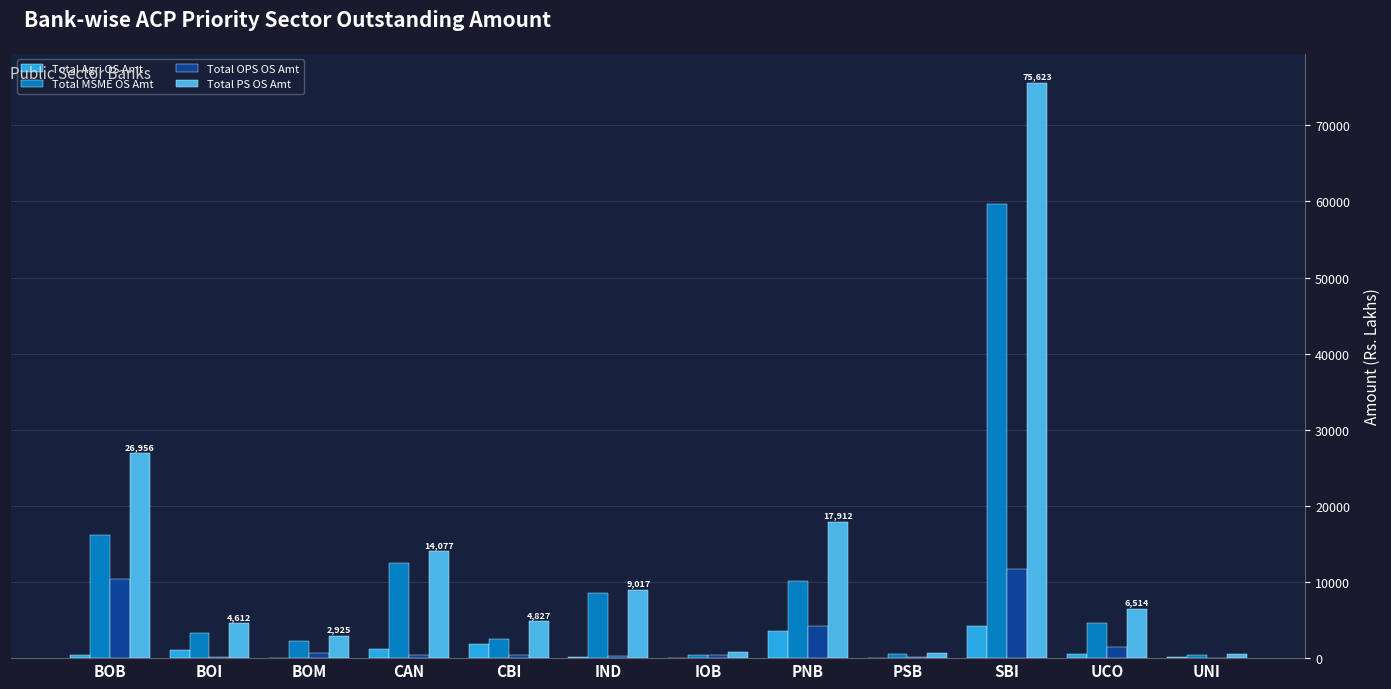

Where does the Total Agri OS Amt series first go above 529?

BOI